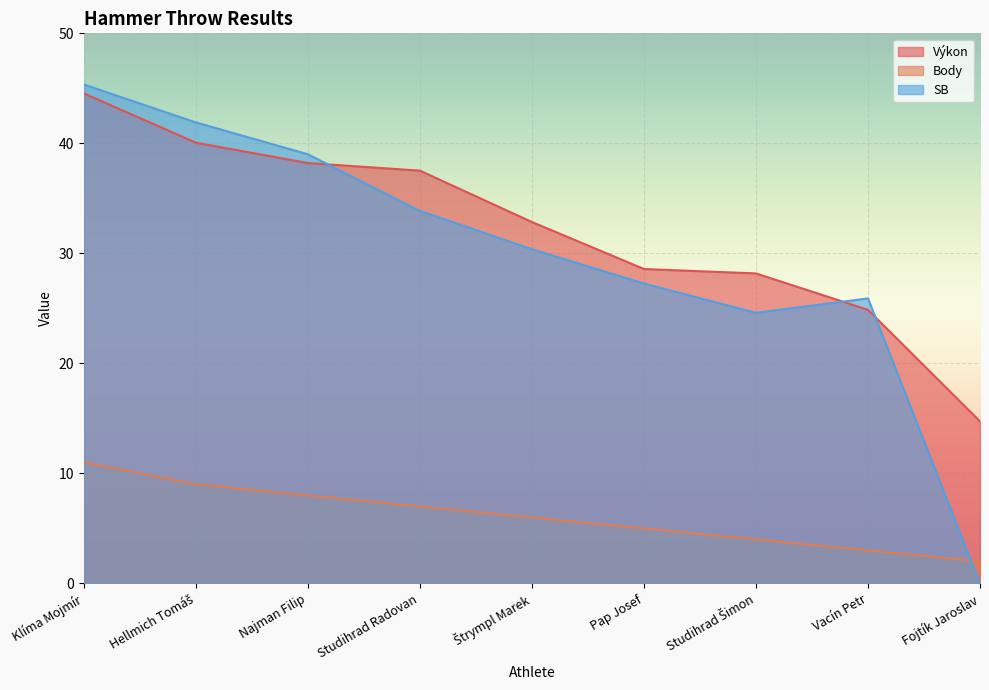

Rank the categories by SB value from lowest to highest.

Fojtík Jaroslav, Studihrad Šimon, Vacín Petr, Pap Josef, Štrympl Marek, Studihrad Radovan, Najman Filip, Hellmich Tomáš, Klíma Mojmír